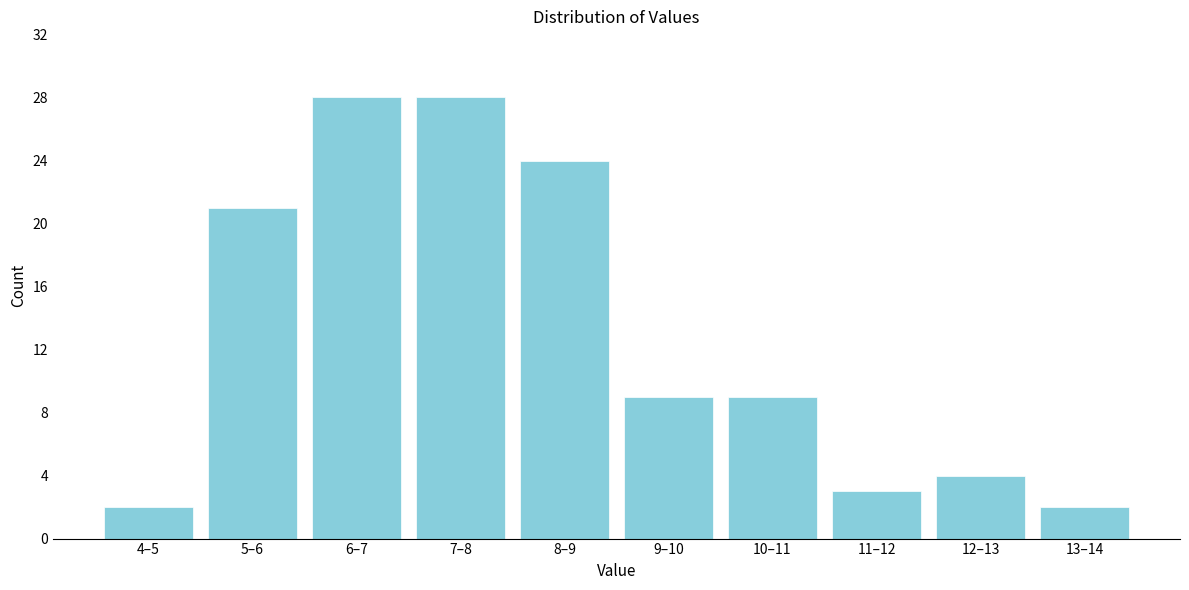

Reading left to right, what are all the values shown in this chart?

2	21	28	28	24	9	9	3	4	2